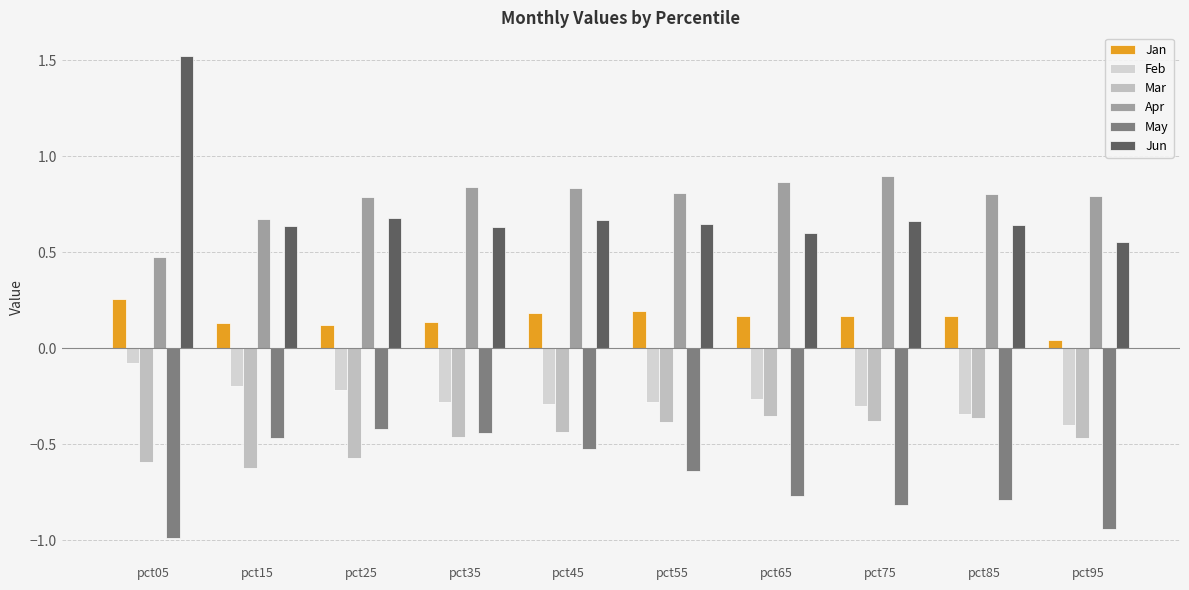

What is the spread (max minus min) of values at pct55?

1.4